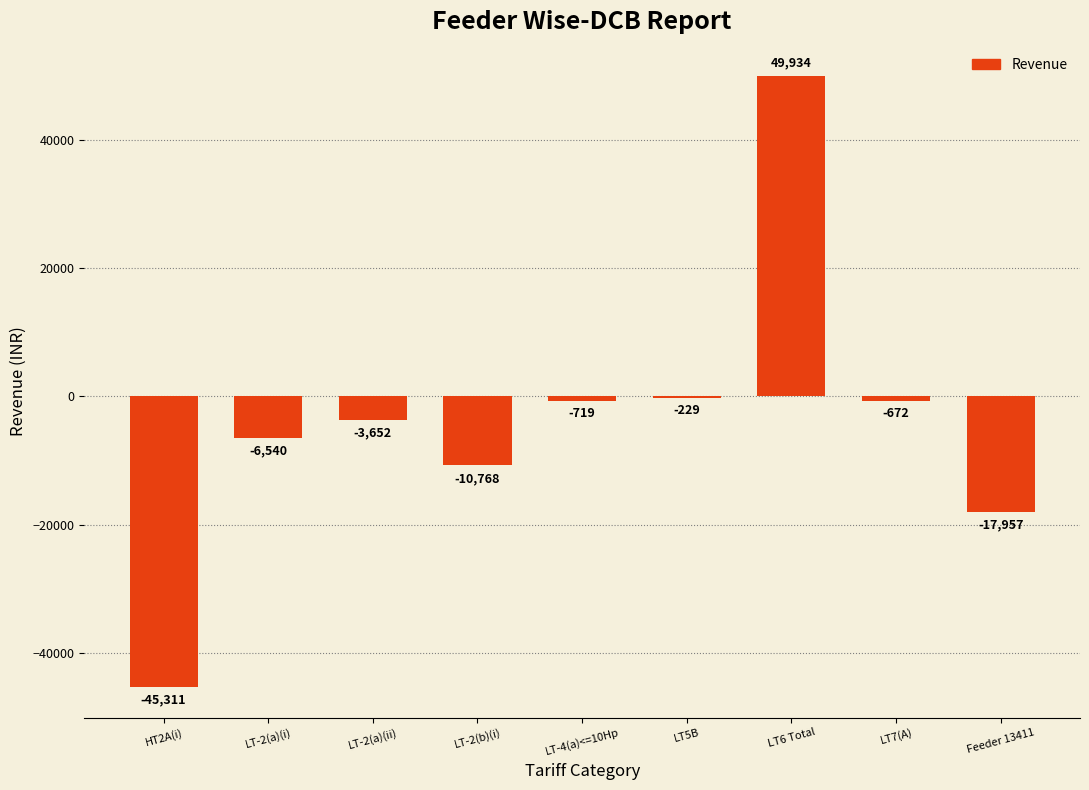

What value does the data have at LT6 Total, to the nearest 50?

49950